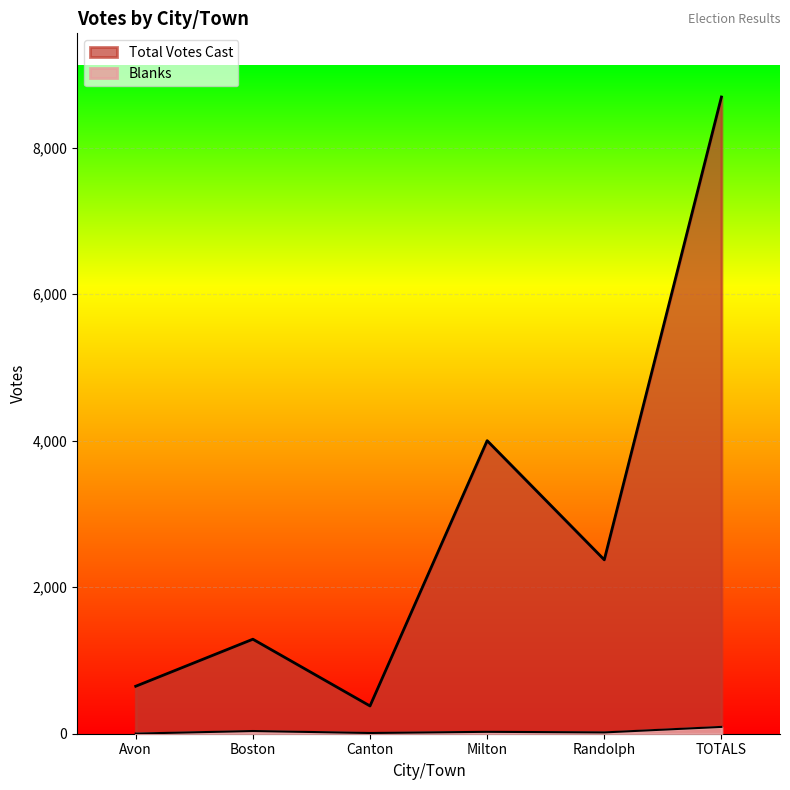

Does the chart display data point markers on the line(s)?

No